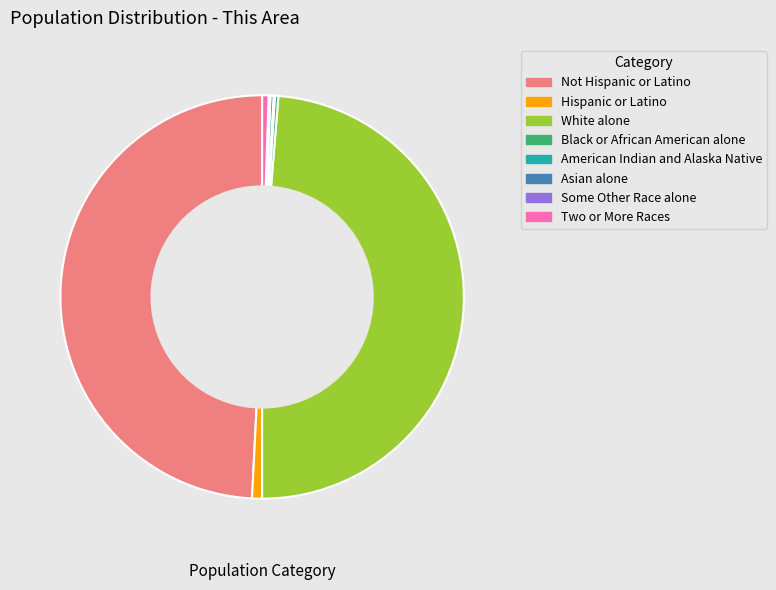

Is there any slice that represents more than half of the pie?

No